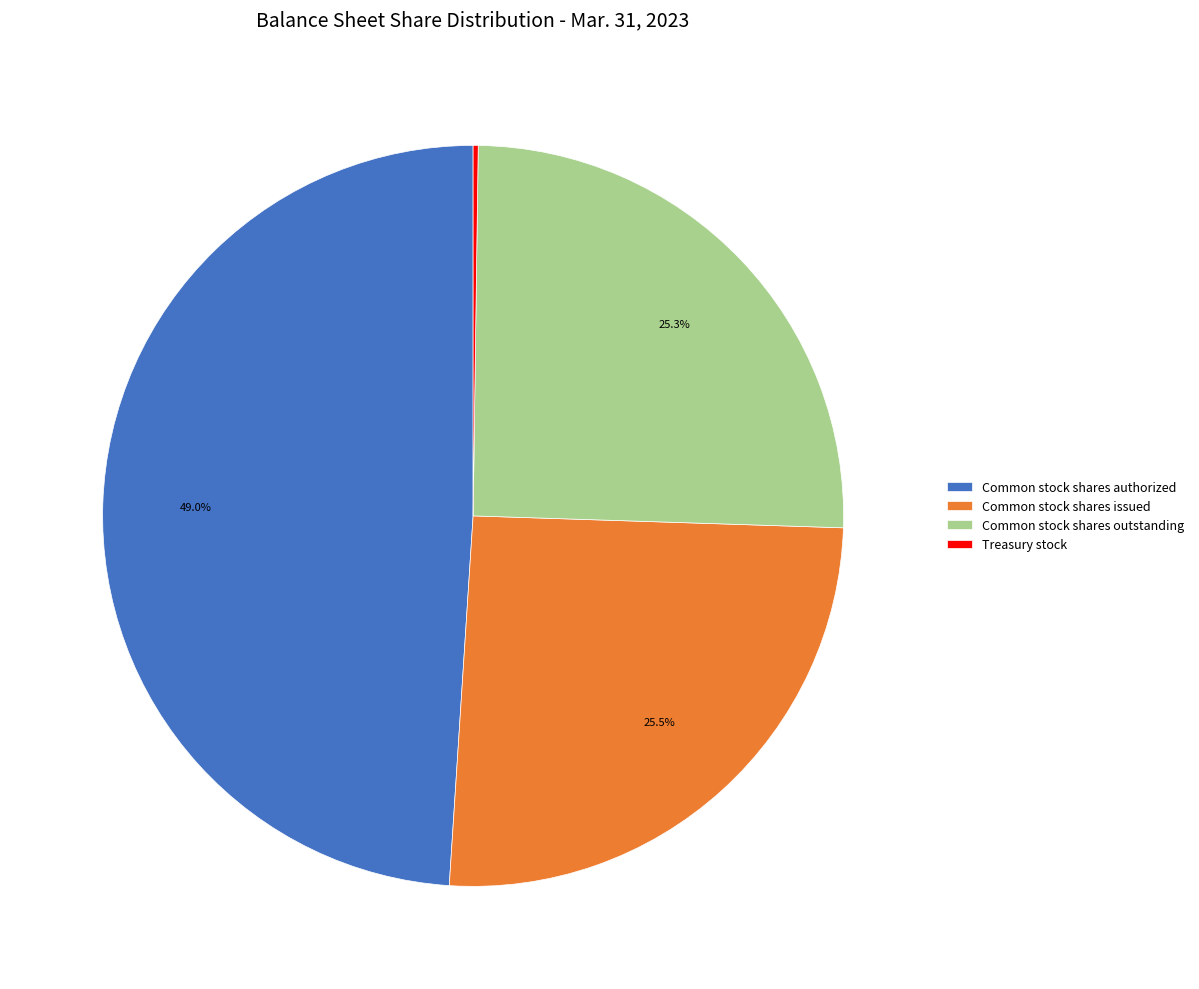

Combined, what portion of the pie is Common stock shares outstanding and Common stock shares authorized?

74.3%